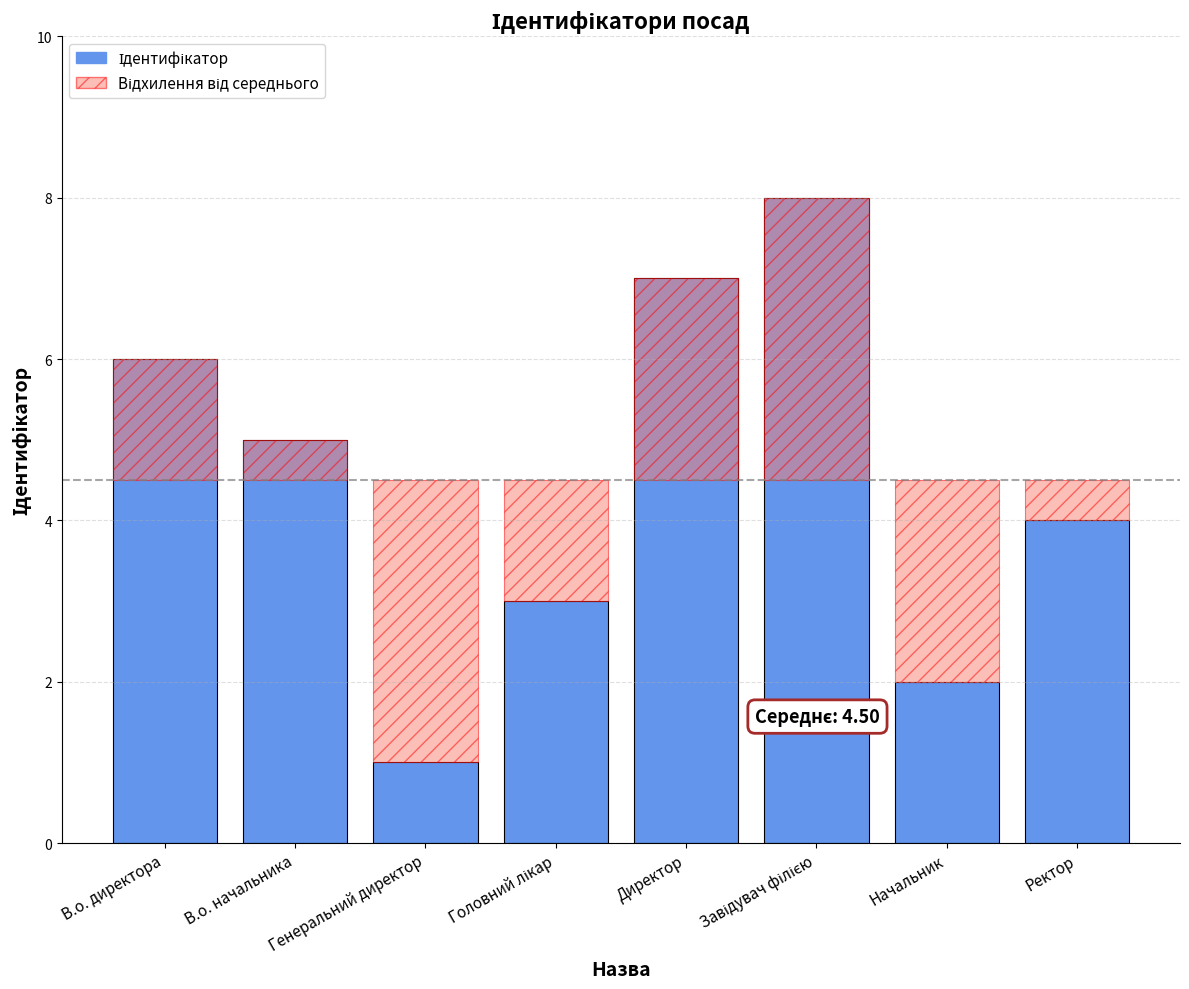

What is the greatest value displayed?

8